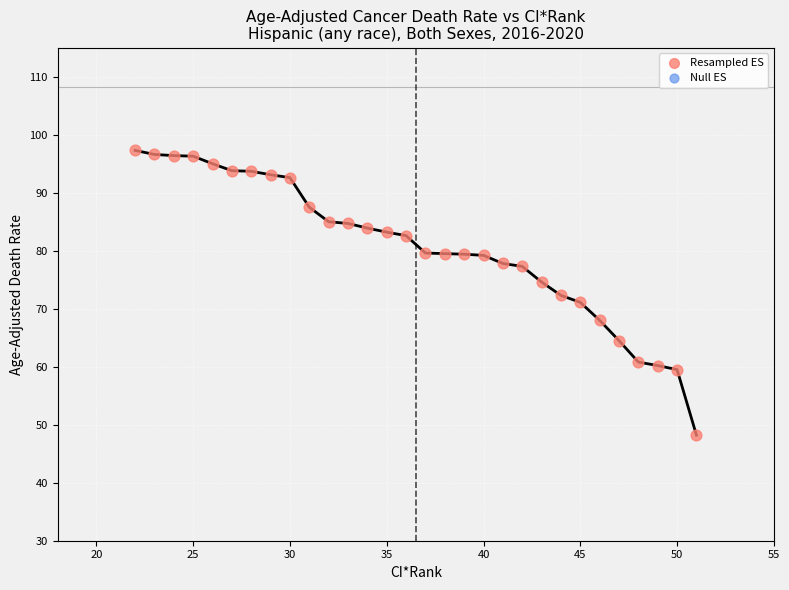

What is the range of Y values (max minus min)?

49.1